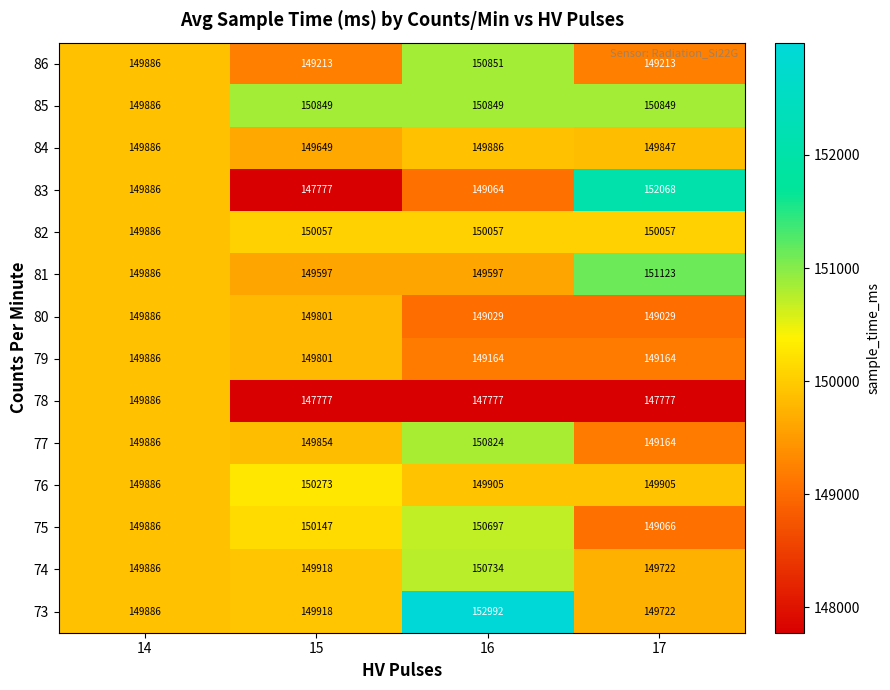

At which category is the sum across all series the highest?

16